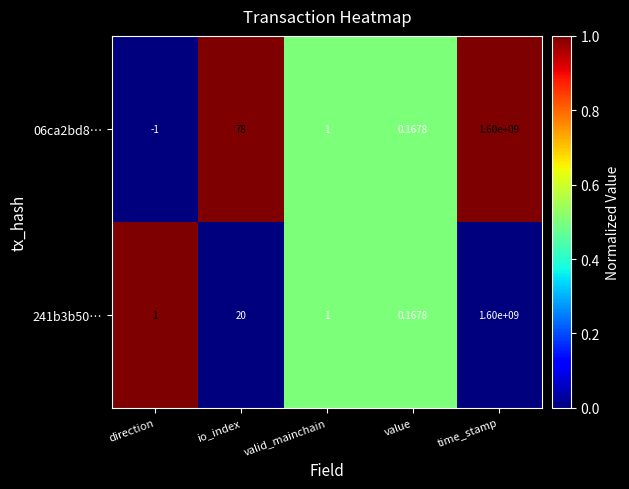

Where is 241b3b50… nearest to the value 800000000?

io_index